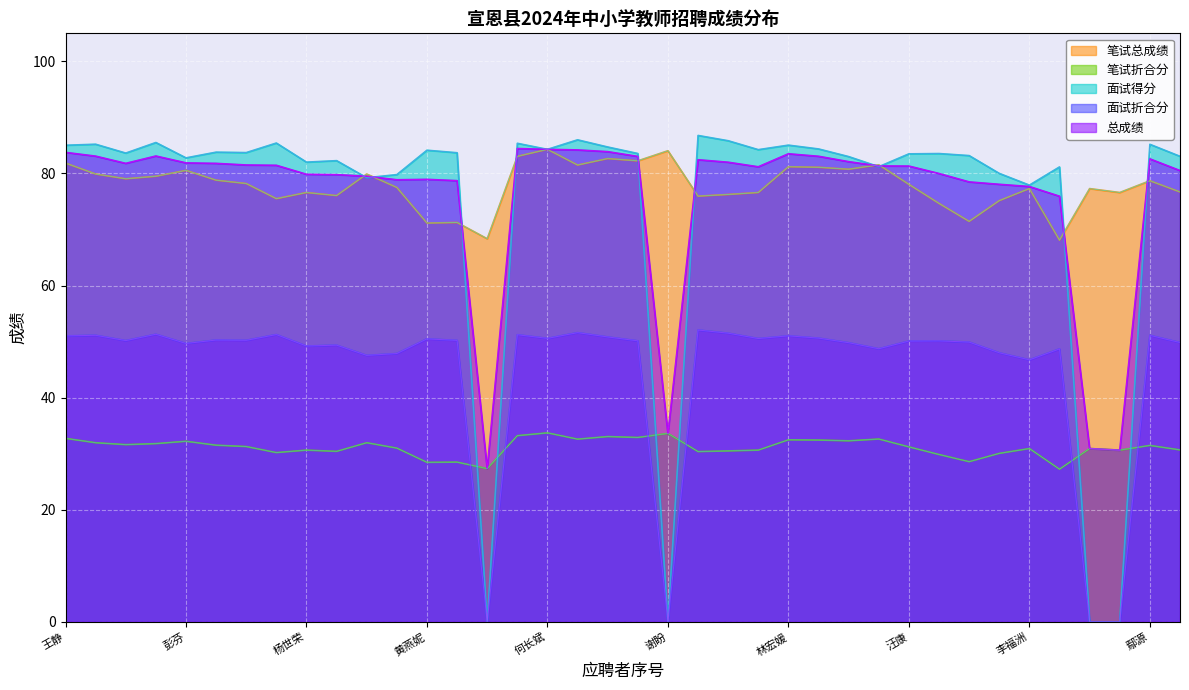

What is the maximum value for 总成绩?

84.4